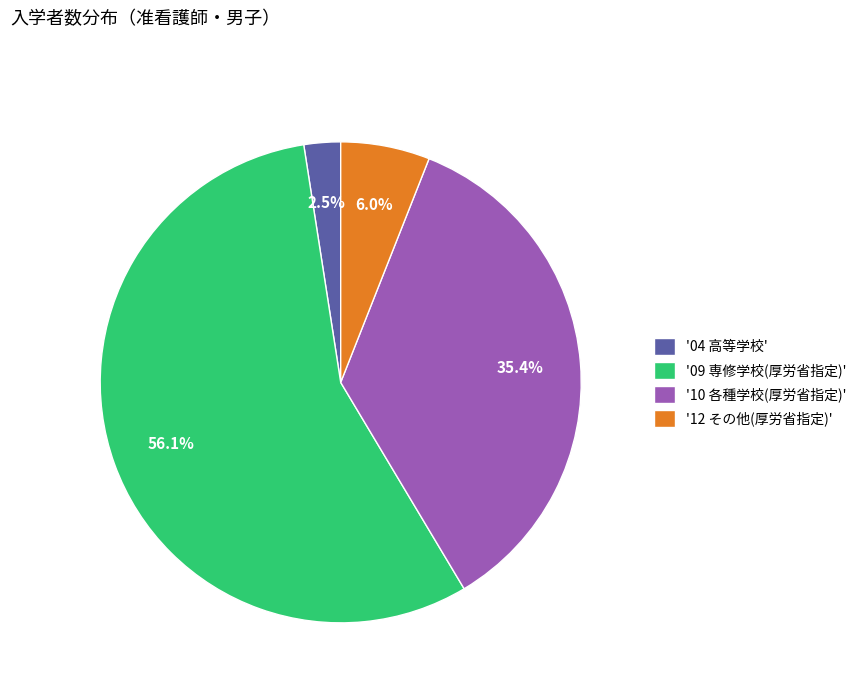

How many slices are in this pie chart?

4